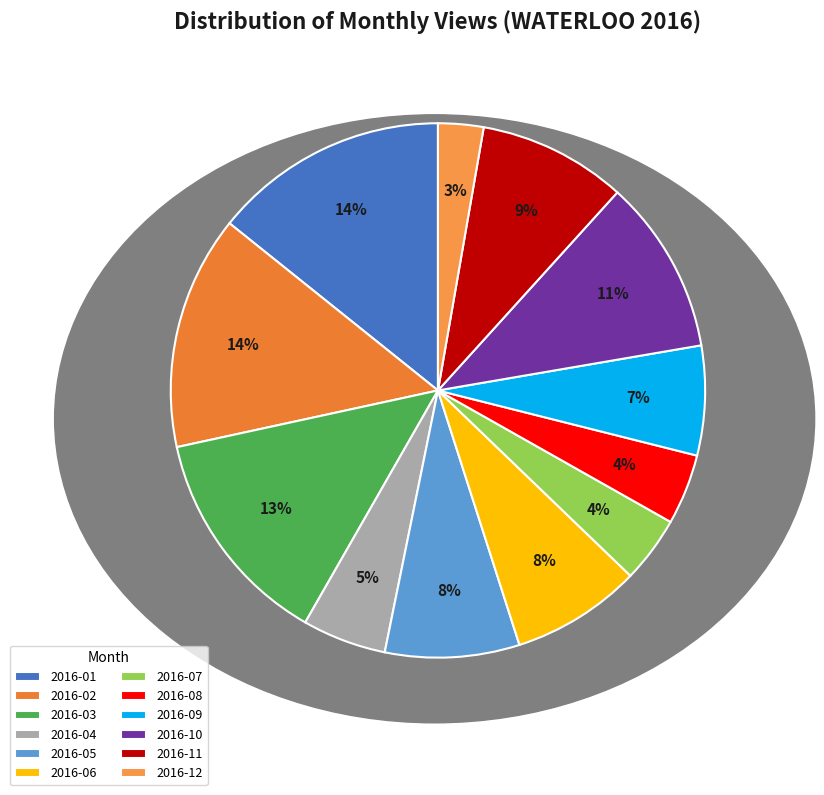

True or false: 2016-01 accounts for 14% of the total.

True